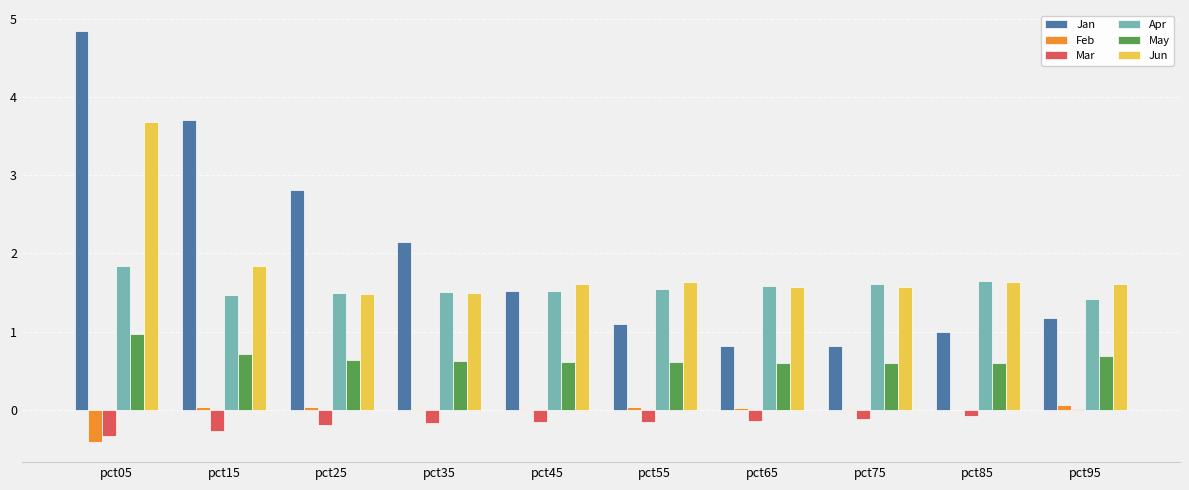

At which category is the sum across all series the highest?

pct05